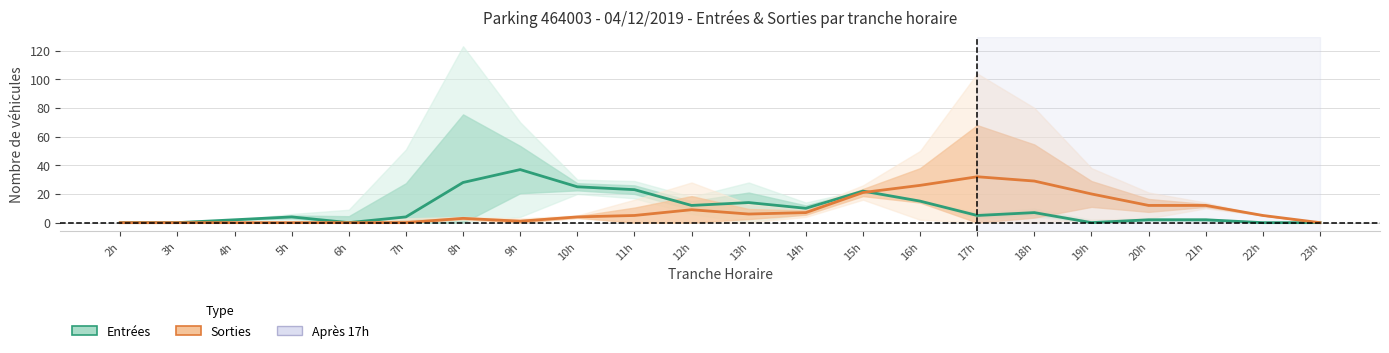

What is the difference between the maximum and minimum values in the Sorties (NB_HORAIRE) series?

32